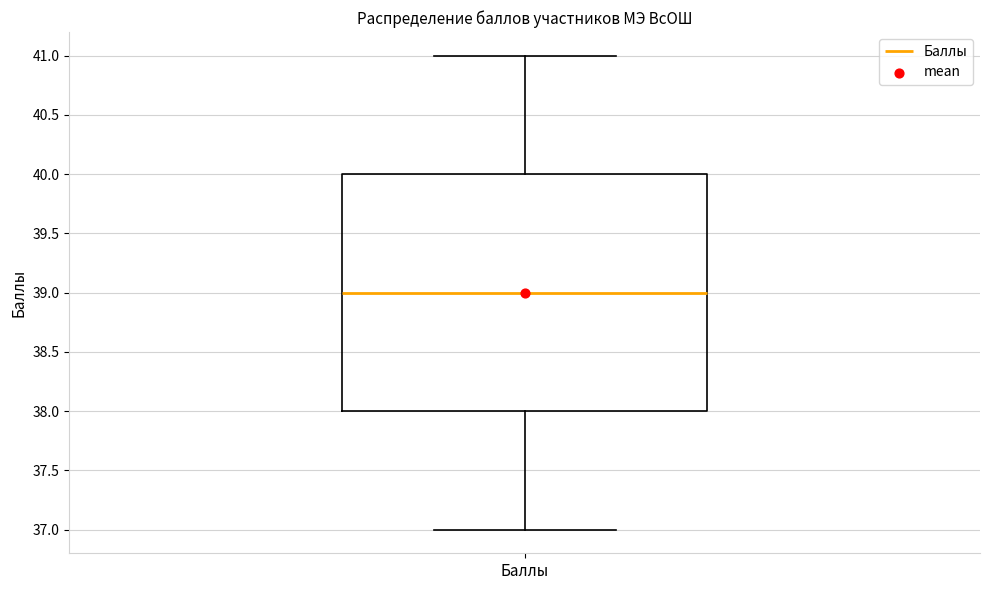

Transcribe this box plot: give where the median line is, the range the box spans, and where the two whiskers end, as read against the y-axis. The values are not printed on the chart, so give them approximately, as read against the axis.

median 39, box 38 to 40, whiskers 37 to 41